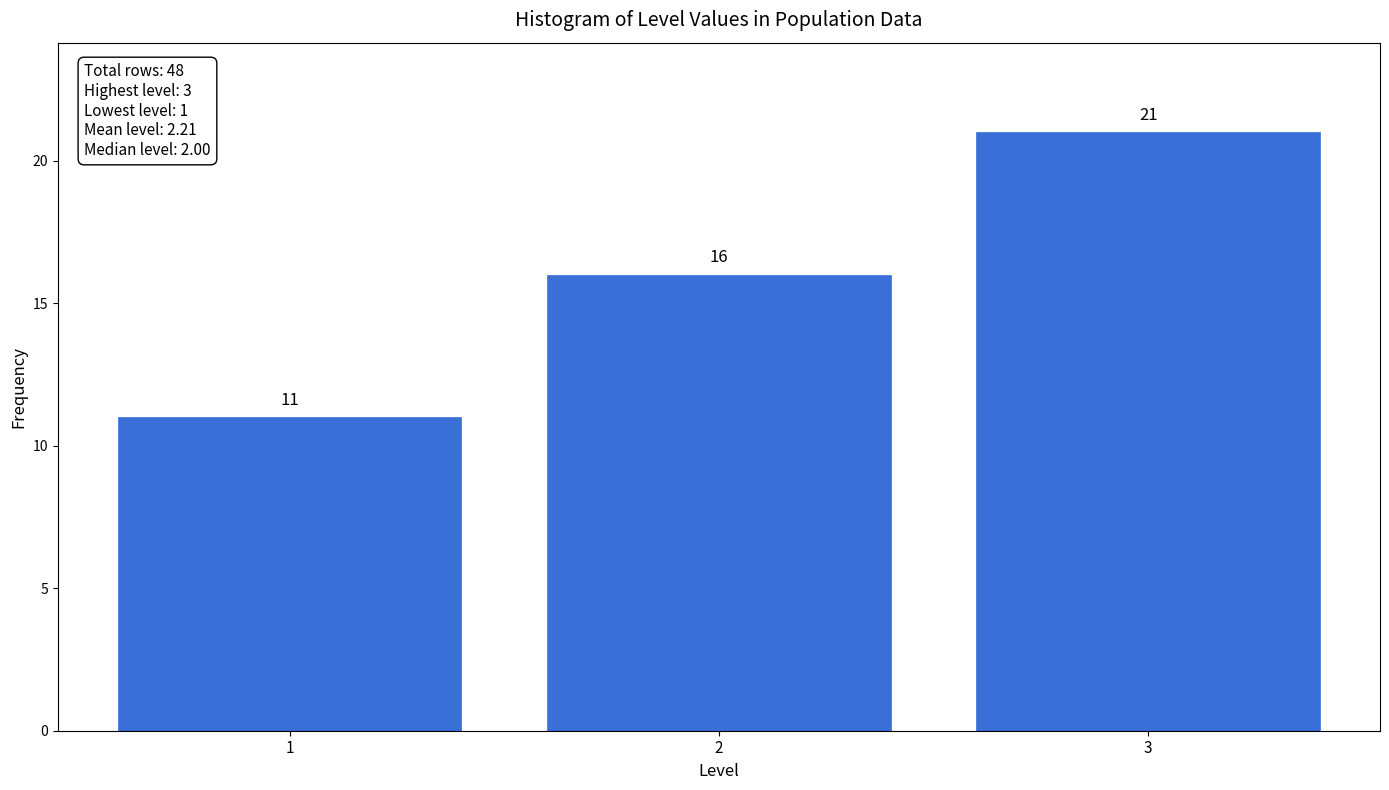

Reading left to right, what are all the values shown in this chart?

11	16	21